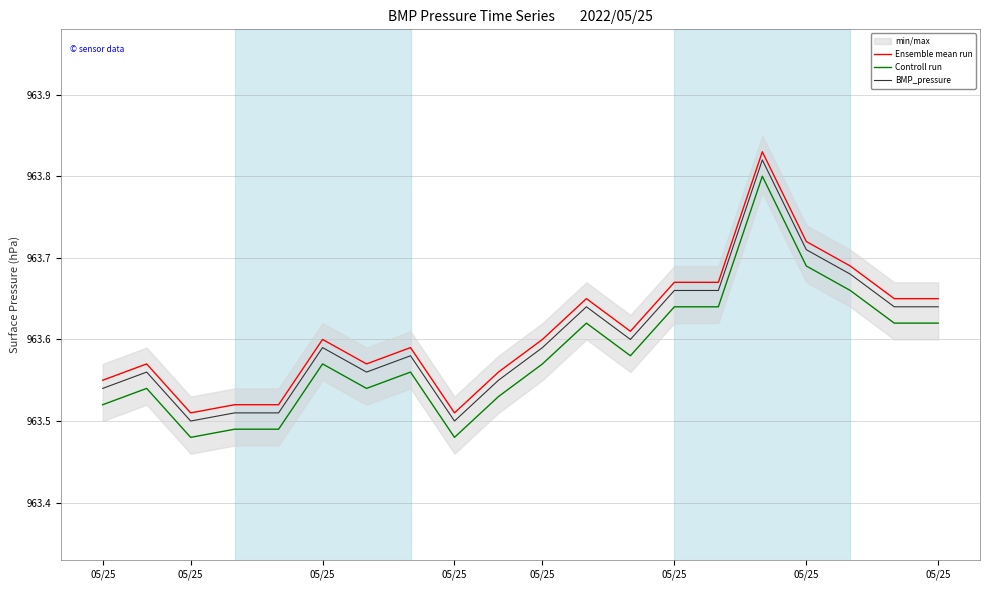

Is it true that Ensemble mean run equals 963.5 at 05/25?

True